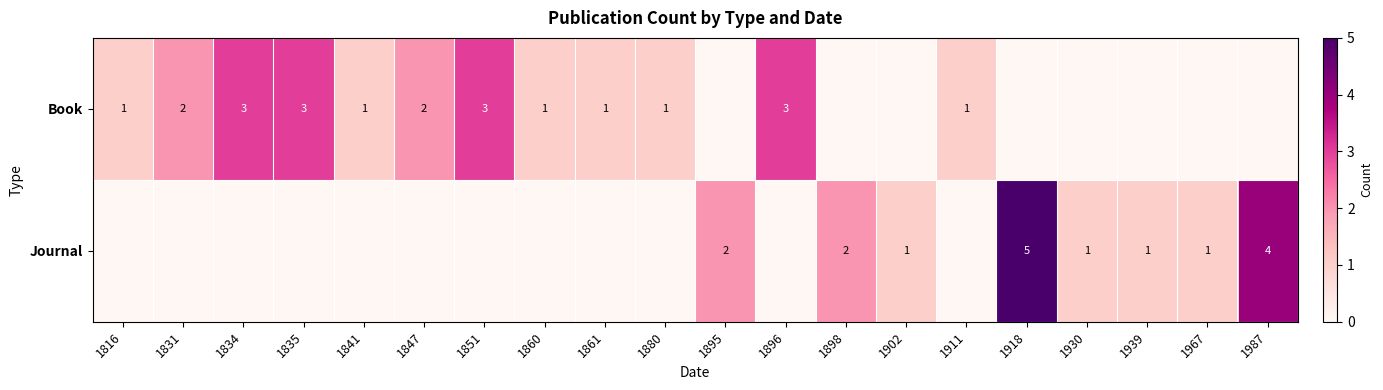

What is the greatest value displayed?

5